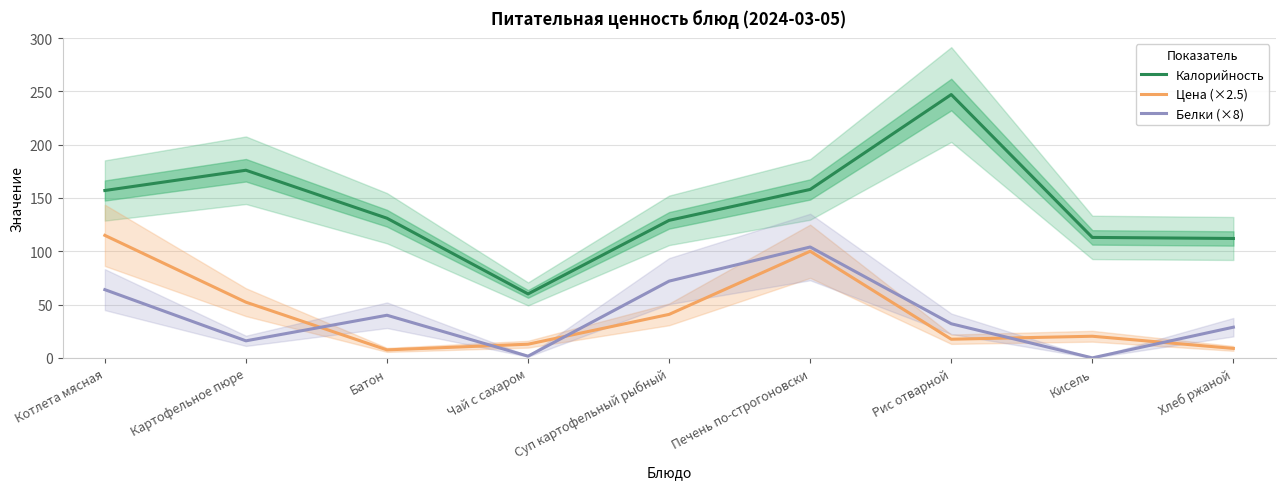

Reading right to left, what are all the values shown in this chart?

Калорийность: 112.0	113.0	247.0	158.0	129.0	60.0	131.0	176.0	157.0
Цена (×2.5): 8.9	20.3	17.5	100.0	40.8	12.8	7.5	52.2	114.9
Белки (×8): 28.8	0.0	32.0	104.0	72.0	1.6	40.0	16.0	64.0